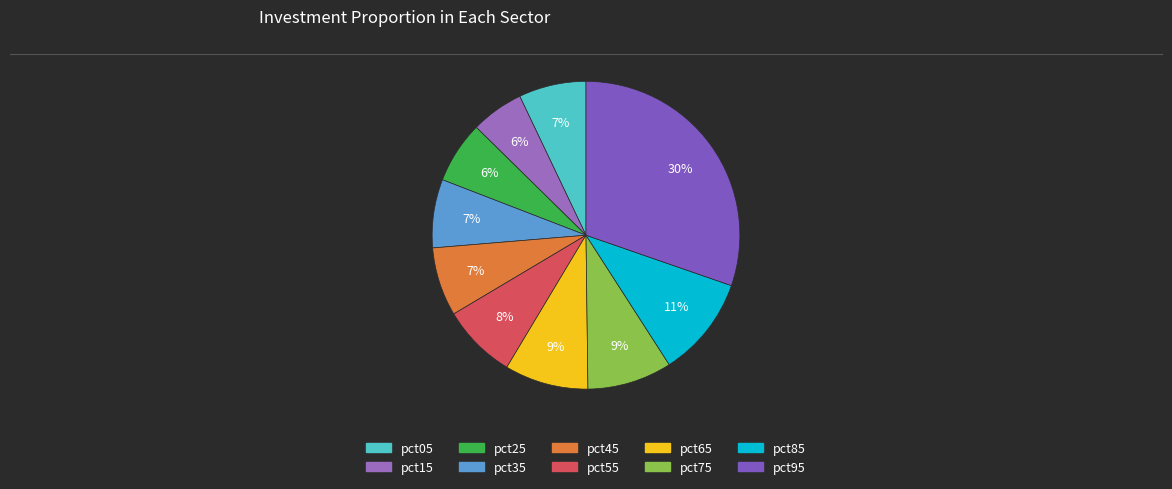

Which has a higher value, pct35 or pct85?

pct85